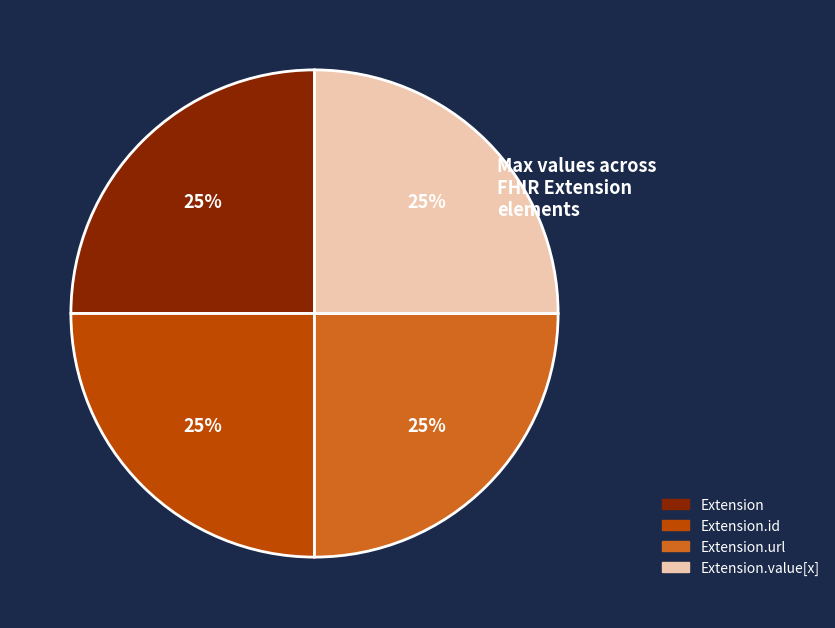

To the nearest percent, what is the average slice percentage?

25%